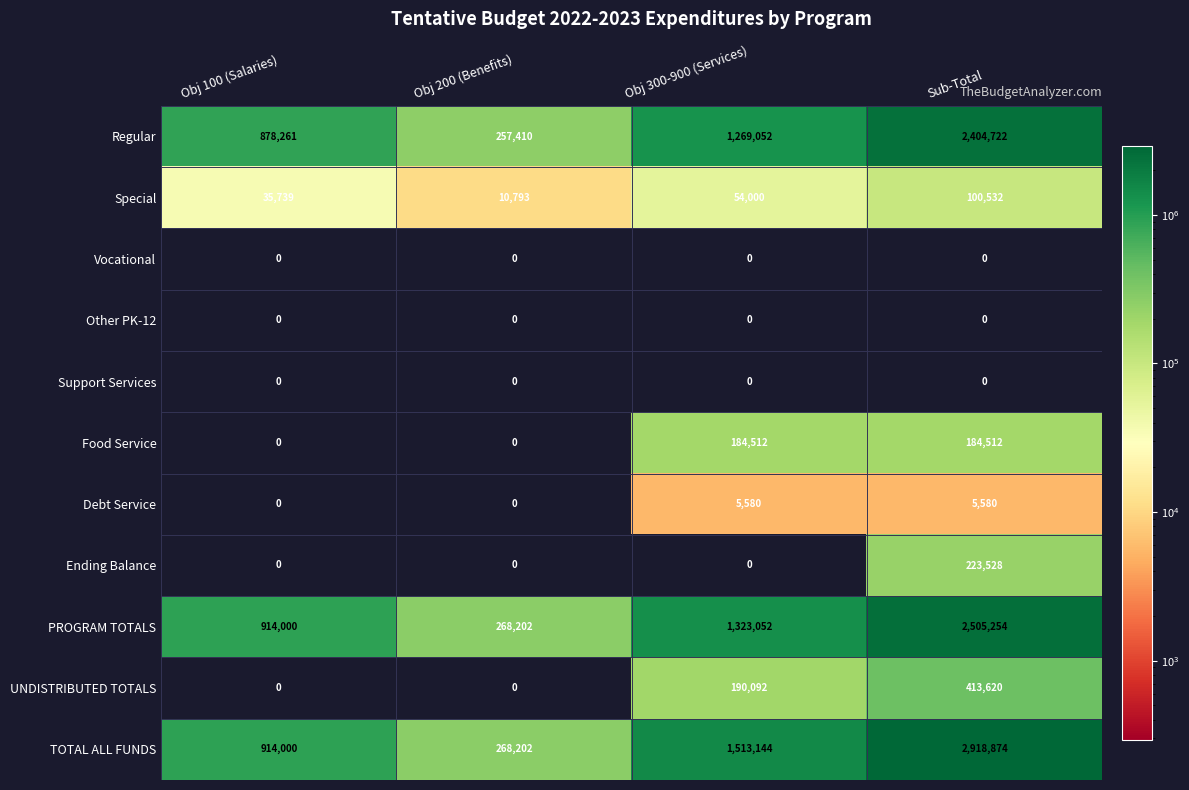

Where is Regular nearest to the value 1331066?

Obj 300-900 (Services)